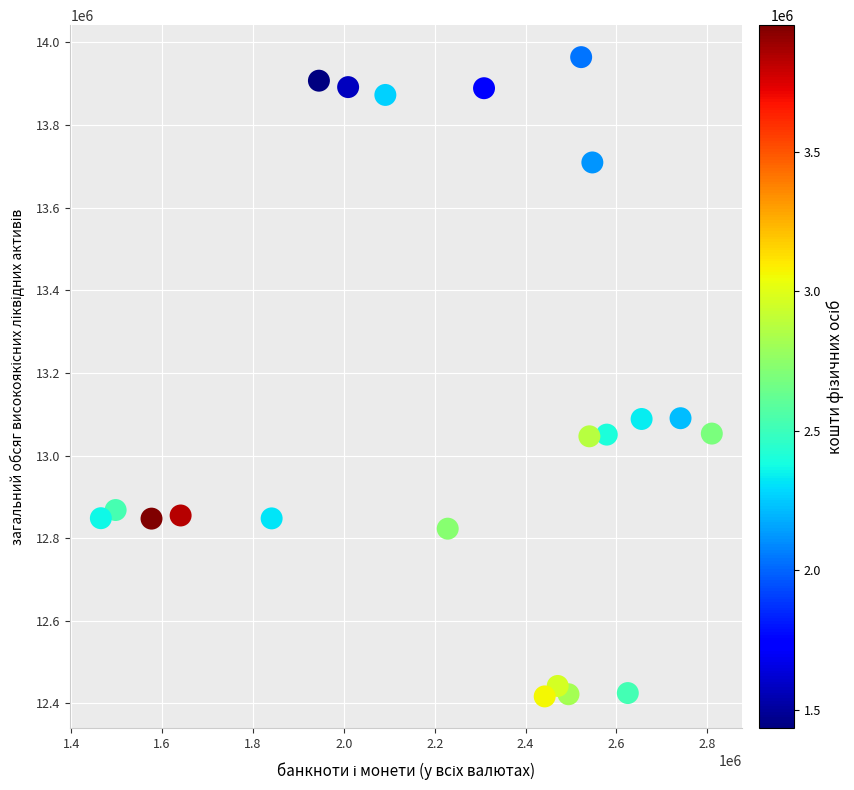

What is the range of Y values (max minus min)?

1547212.8